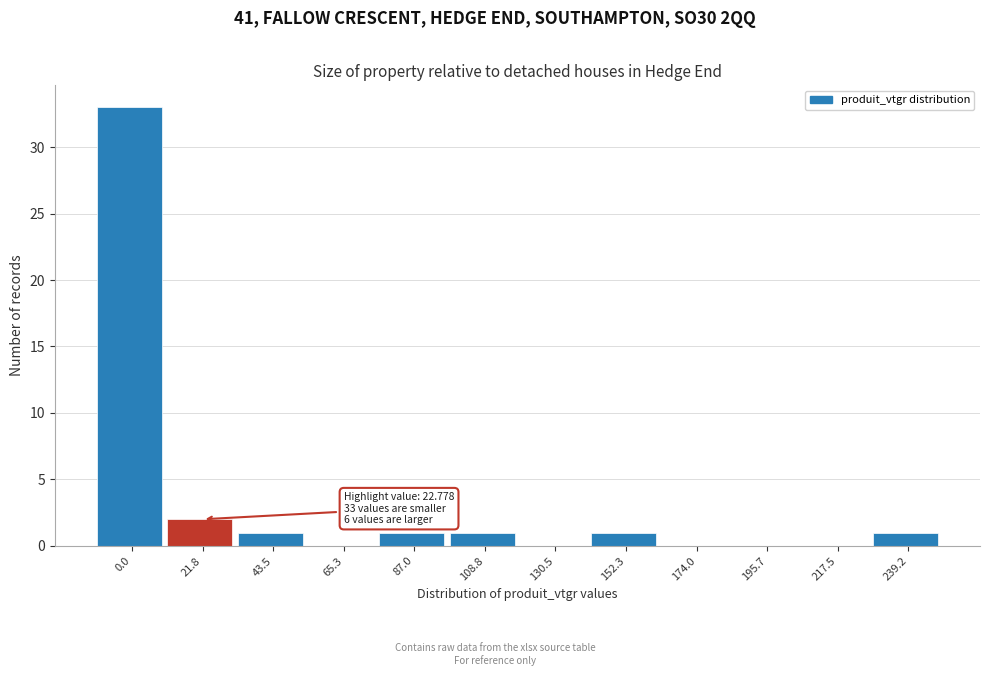

Reading right to left, extract all data points from this chart.

239.2=1	217.5=0	195.7=0	174.0=0	152.3=1	130.5=0	108.8=1	87.0=1	65.3=0	43.5=1	21.8=2	0.0=33